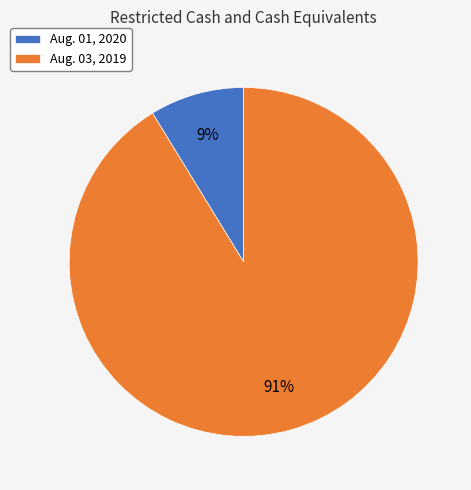

To the nearest percent, what is the average slice percentage?

50%